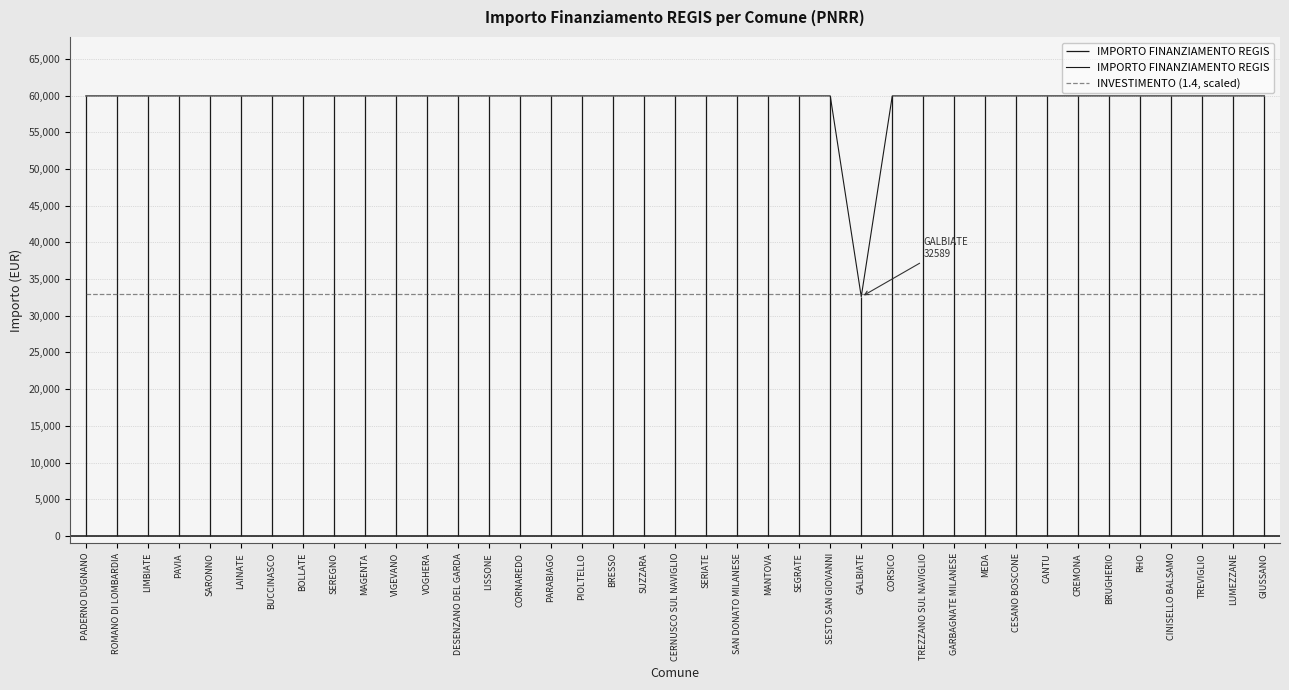

Reading left to right, what are all the values shown in this chart?

IMPORTO FINANZIAMENTO REGIS: 59966.0	59966.0	59966.0	59966.0	59966.0	59966.0	59966.0	59966.0	59966.0	59966.0	59966.0	59966.0	59966.0	59966.0	59966.0	59966.0	59966.0	59966.0	59966.0	59966.0	59966.0	59966.0	59966.0	59966.0	59966.0	32589.0	59966.0	59966.0	59966.0	59966.0	59966.0	59966.0	59966.0	59966.0	59966.0	59966.0	59966.0	59966.0	59966.0
INVESTIMENTO (1.4, scaled): 32981.3	32981.3	32981.3	32981.3	32981.3	32981.3	32981.3	32981.3	32981.3	32981.3	32981.3	32981.3	32981.3	32981.3	32981.3	32981.3	32981.3	32981.3	32981.3	32981.3	32981.3	32981.3	32981.3	32981.3	32981.3	32981.3	32981.3	32981.3	32981.3	32981.3	32981.3	32981.3	32981.3	32981.3	32981.3	32981.3	32981.3	32981.3	32981.3